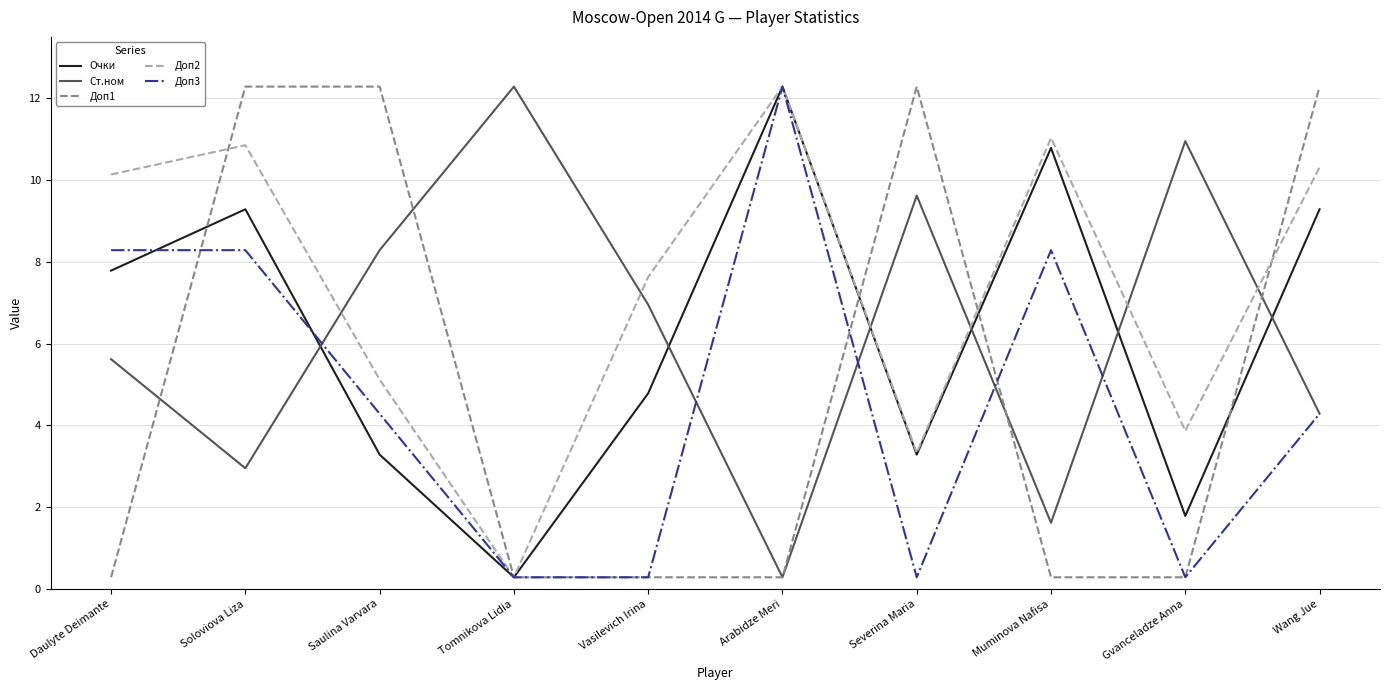

Reading right to left, list all the values displayed in this chart.

Очки: 9.3	1.8	10.8	3.3	12.3	4.8	0.3	3.3	9.3	7.8
Ст.ном: 4.3	11.0	1.6	9.6	0.3	7.0	12.3	8.3	3.0	5.6
Доп1: 12.3	0.3	0.3	12.3	0.3	0.3	0.3	12.3	12.3	0.3
Доп2: 10.3	3.9	11.0	3.3	12.3	7.6	0.3	5.1	10.9	10.1
Доп3: 4.3	0.3	8.3	0.3	12.3	0.3	0.3	4.3	8.3	8.3